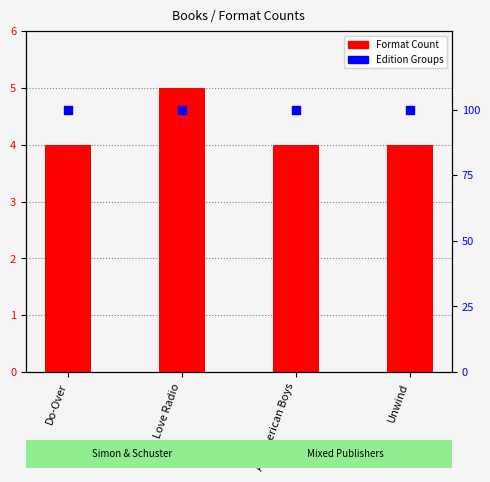

Which series has the largest Y range (max minus min)?

Format Count